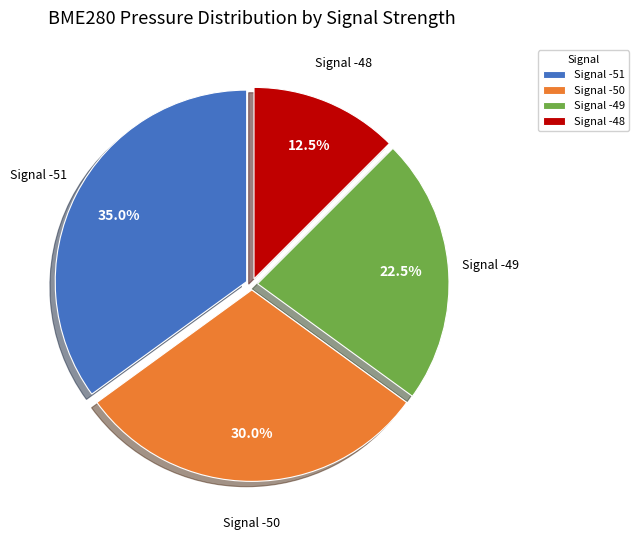

Combined, what portion of the pie is Signal -50 and Signal -48?

42.5%